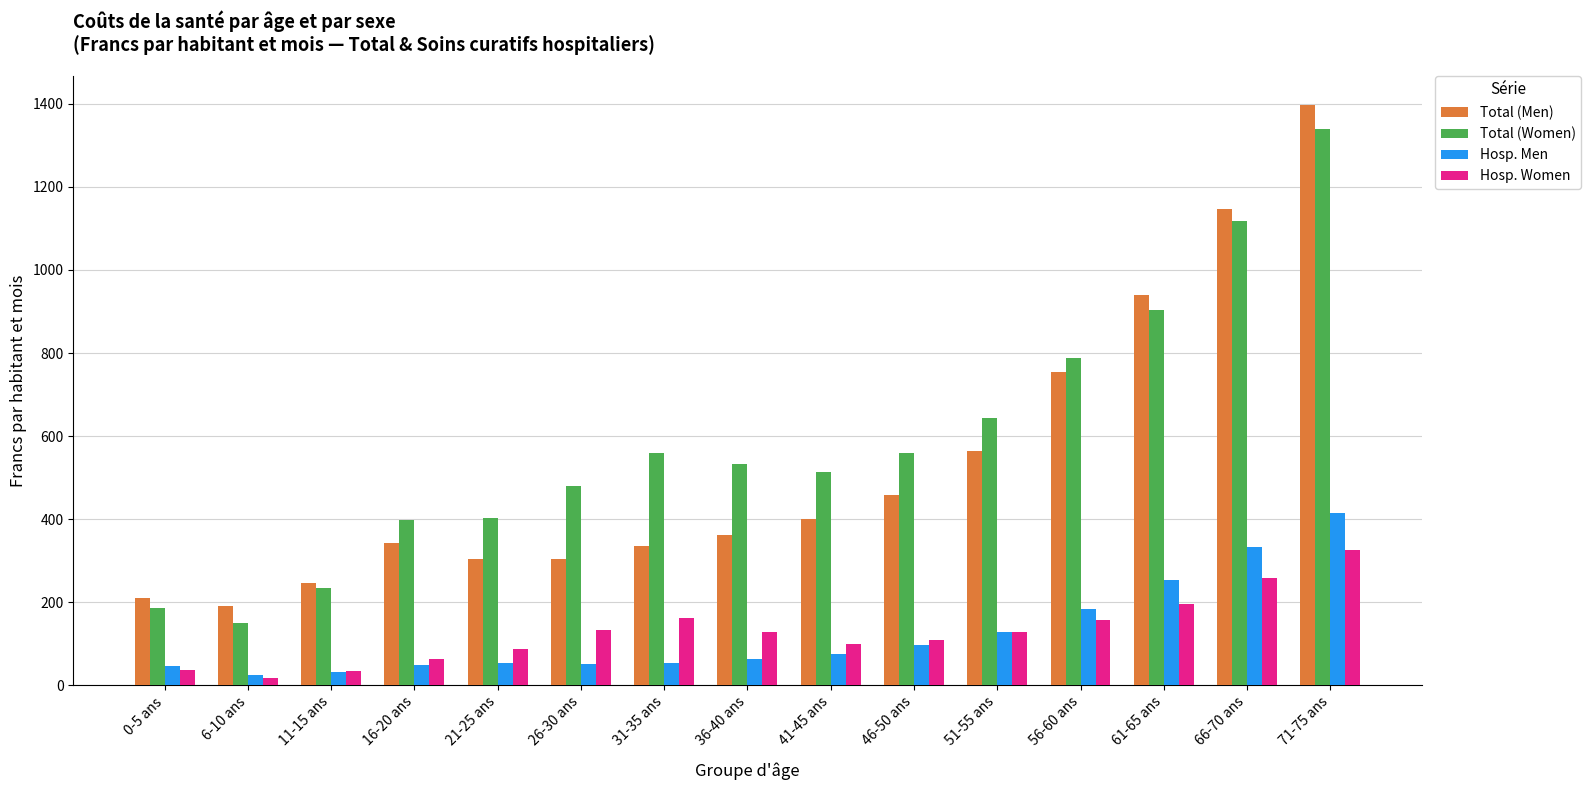

The Total (Women) series shows 1117.1 at 66-70 ans. True or false?

True